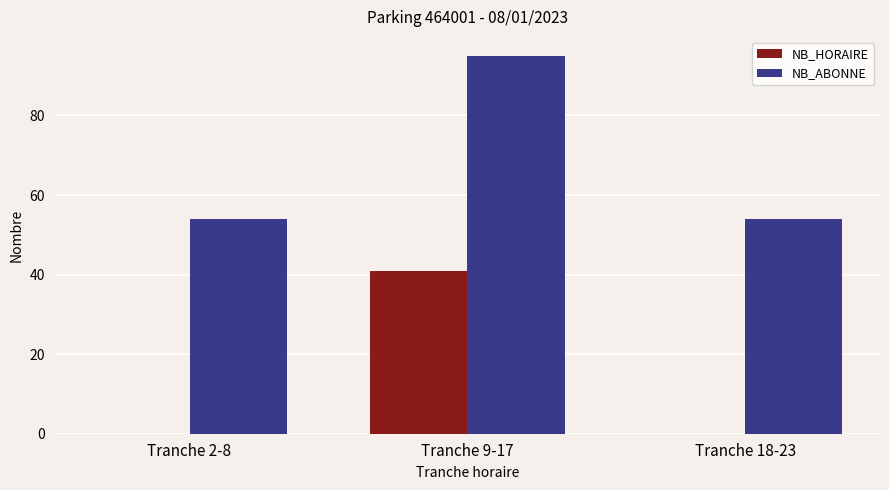

What is the sum of the NB_ABONNE values at Tranche 9-17 and Tranche 18-23?

149